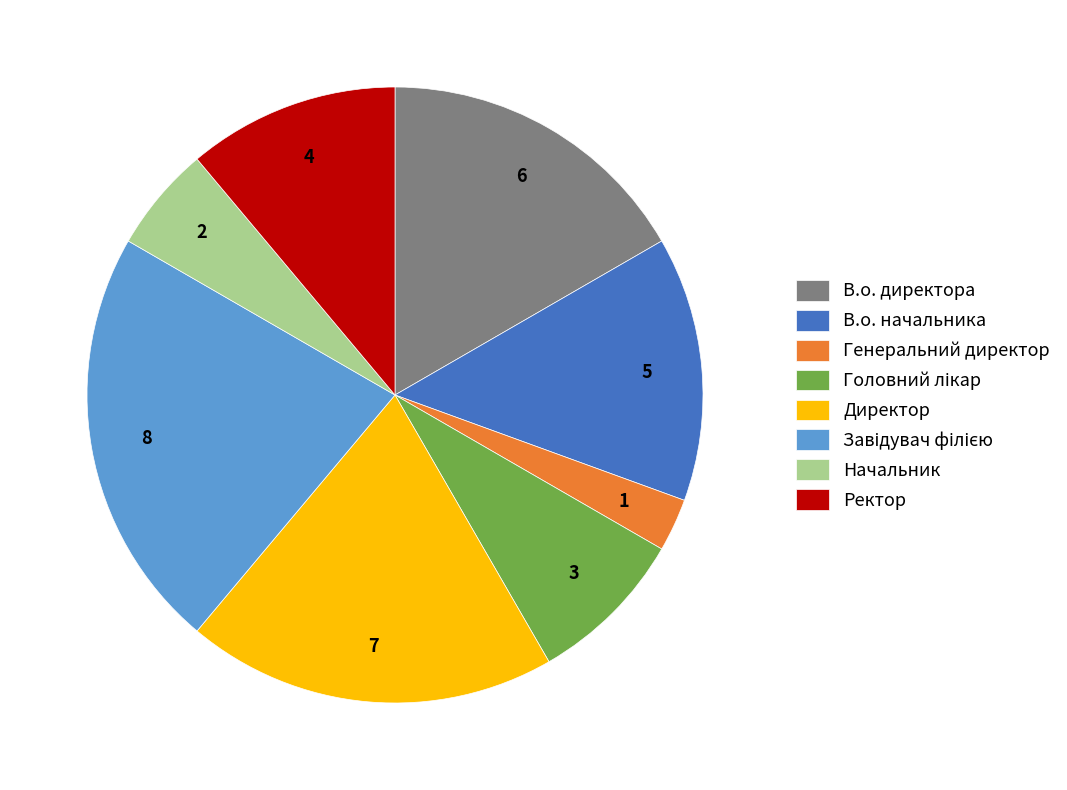

Combined, do В.о. начальника and Генеральний директор account for over 50%?

No